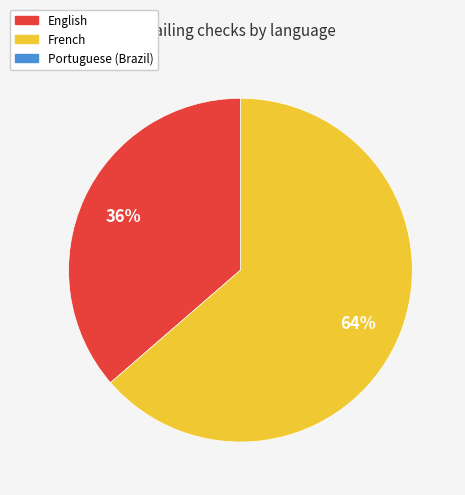

Is there any slice that represents more than half of the pie?

Yes